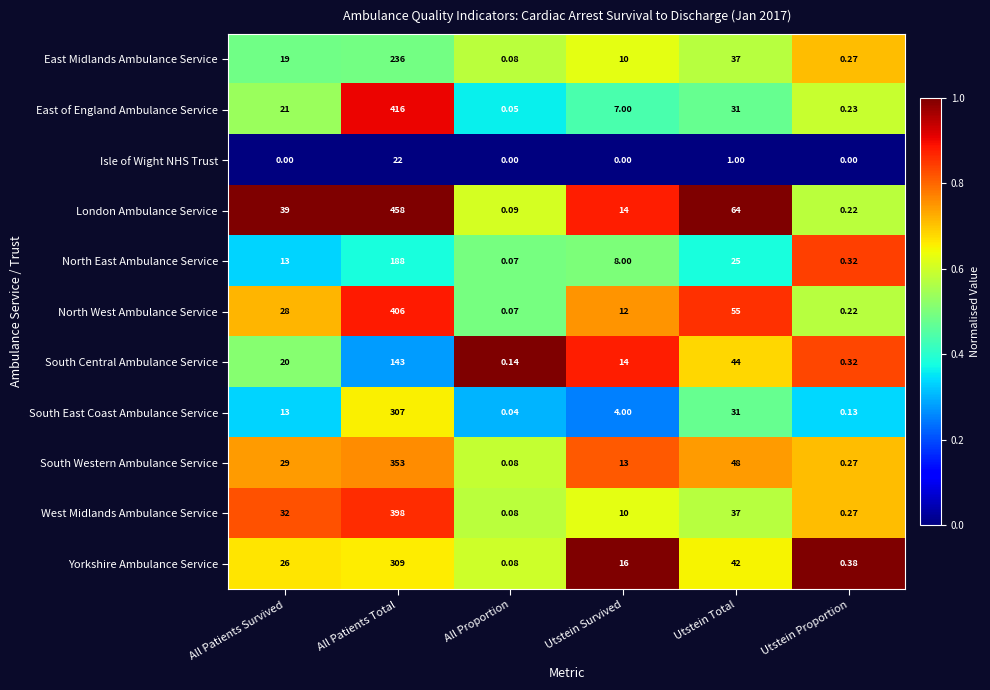

Where is East of England Ambulance Service nearest to the value 208?

Utstein Total